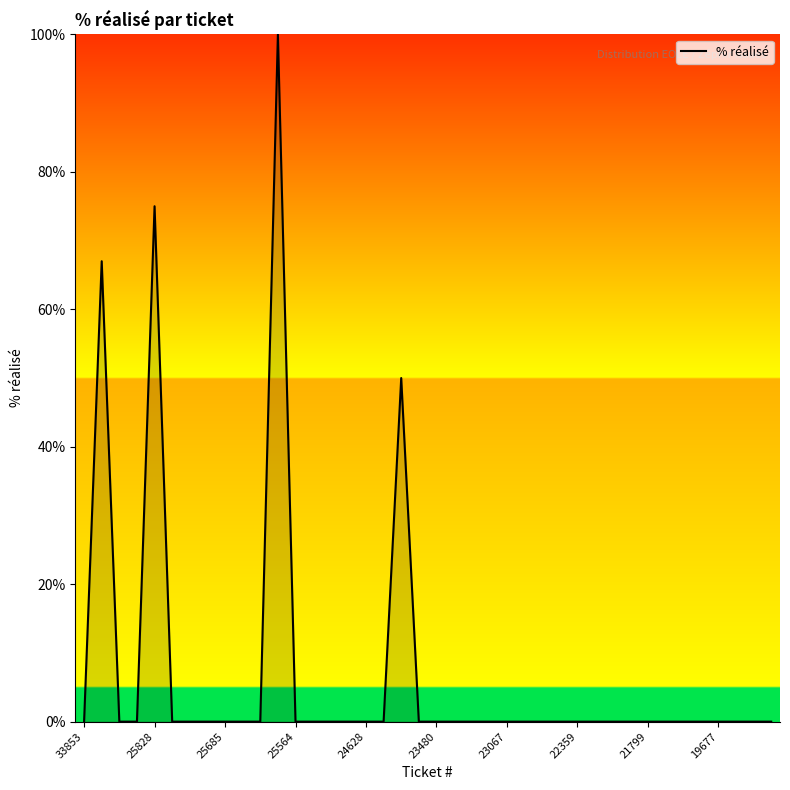

What is the difference between the maximum and minimum values?

100